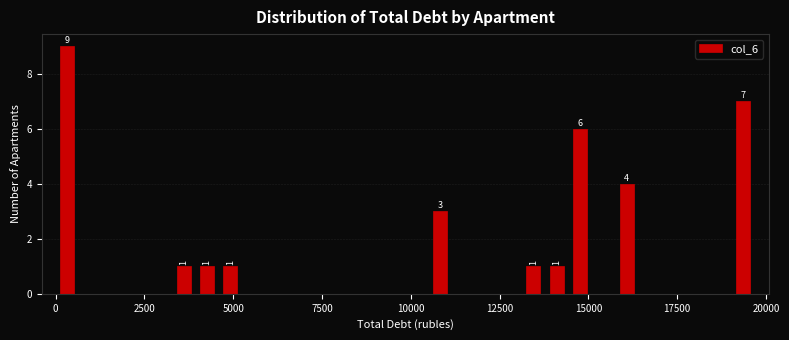

Read against the x-axis, roughly where is the centre of the tallest bar?

500